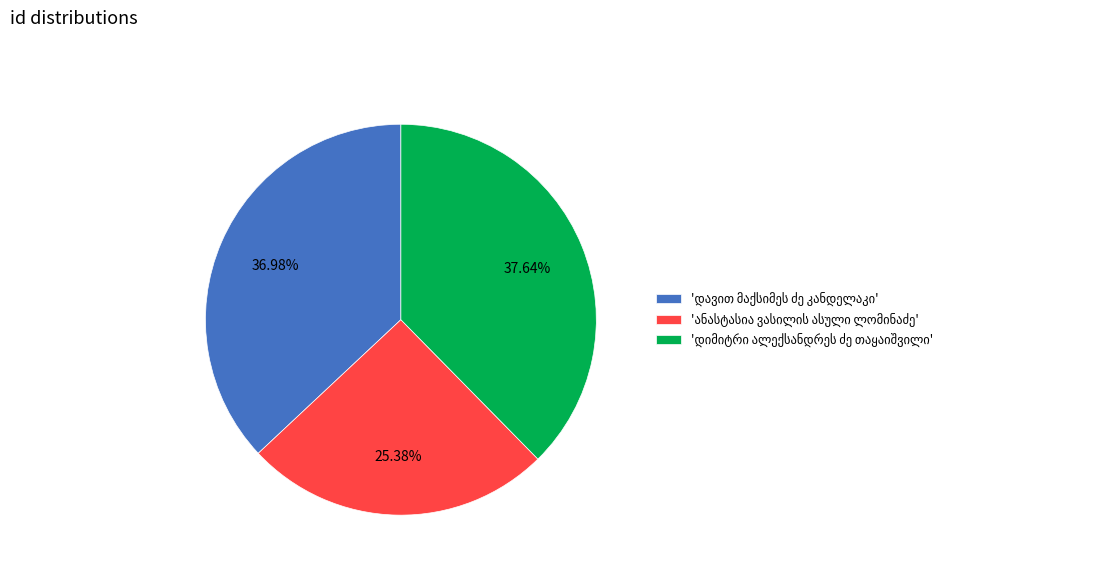

Does any single category account for the majority?

No